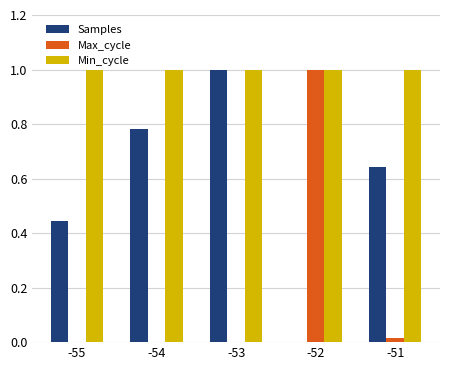

Which series has the largest total across all categories?

Min_cycle